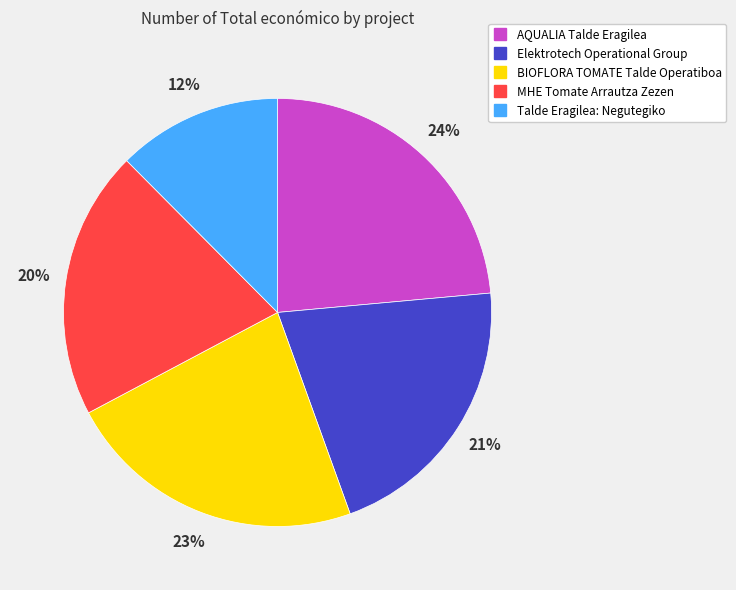

Which slice is the largest?

AQUALIA Talde Eragilea